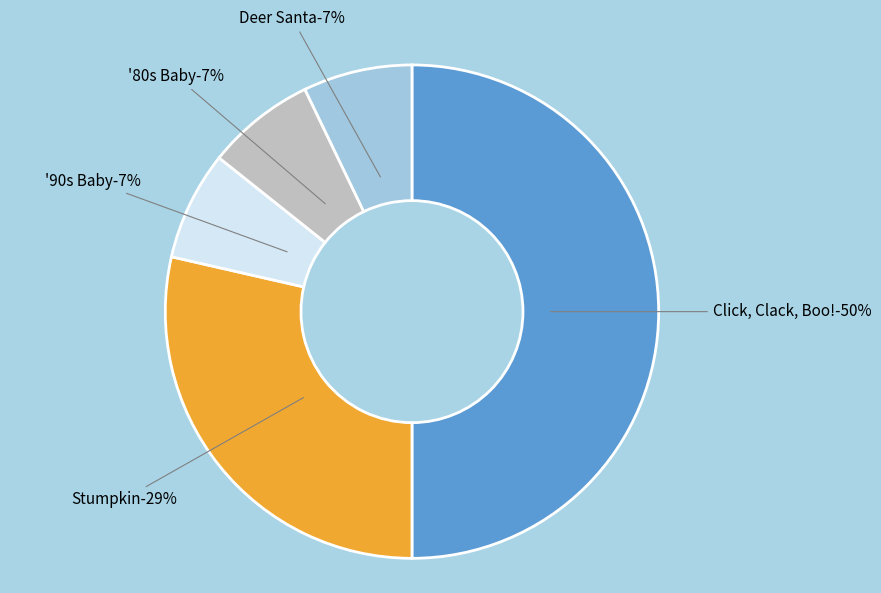

The '80s Baby slice represents 7% of the pie. True or false?

True